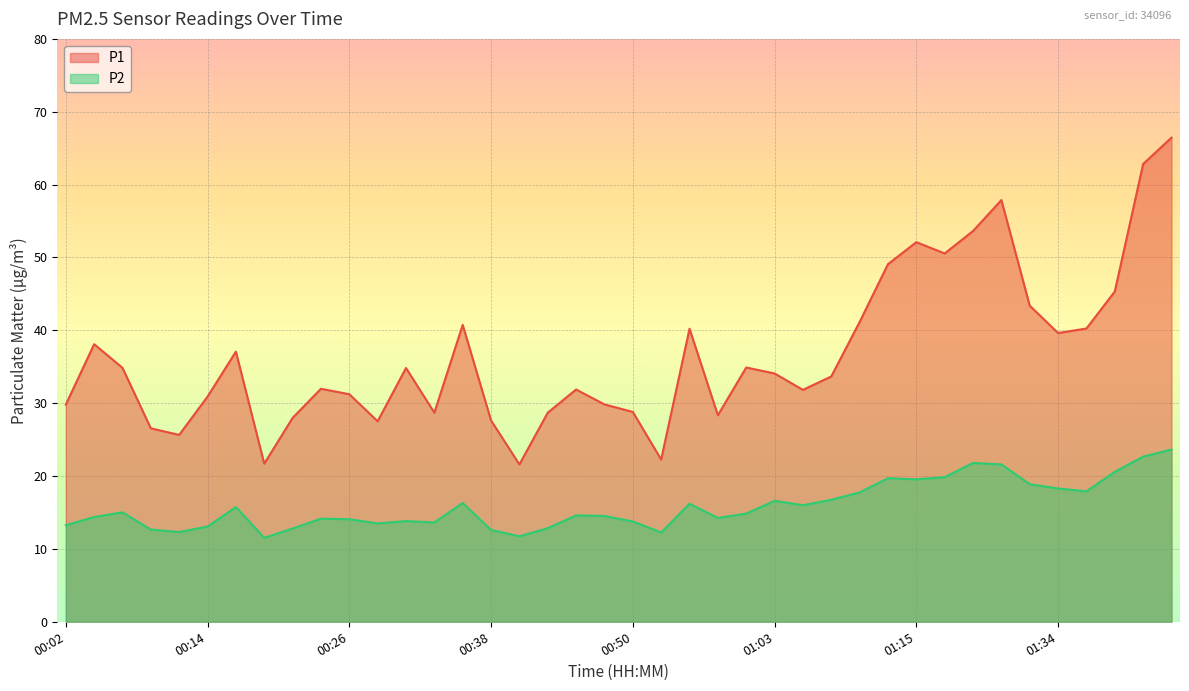

What are all the series names shown in the legend?

P1, P2